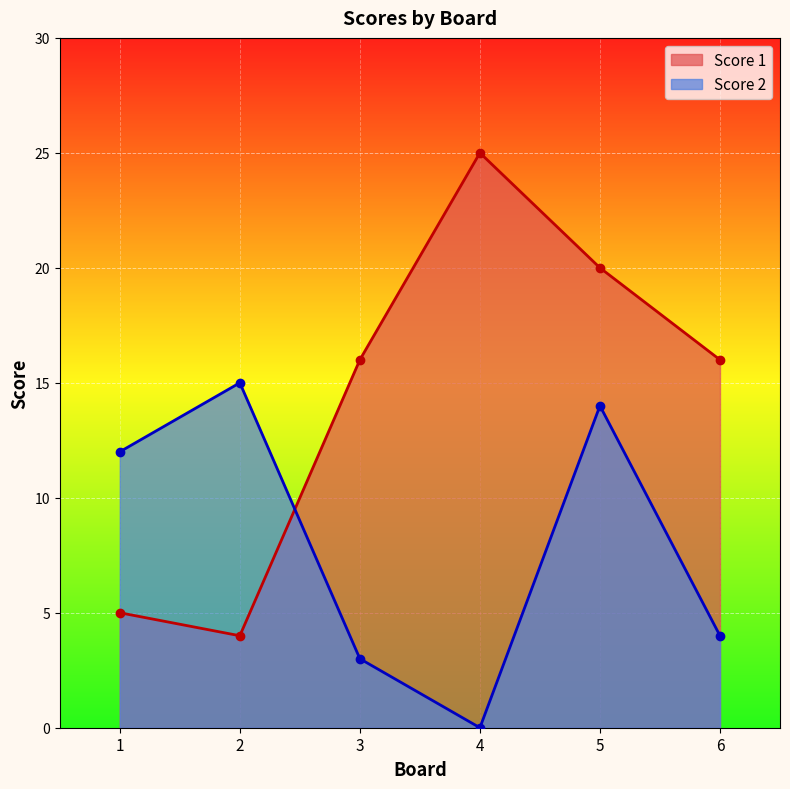

Which category has the lowest value in the Score 2 series?

4